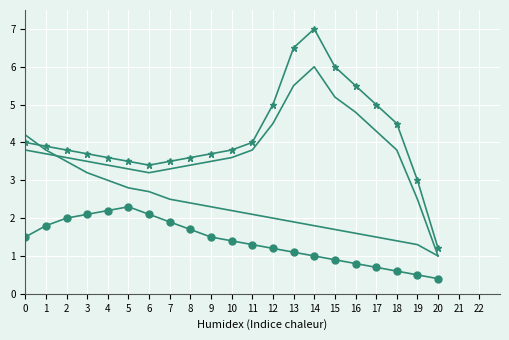

Reading right to left, transcribe all the data shown in this chart.

Series A: 20=1.0	19=1.3	18=1.4	17=1.5	16=1.6	15=1.7	14=1.8	13=1.9	12=2.0	11=2.1	10=2.2	9=2.3	8=2.4	7=2.5	6=2.7	5=2.8	4=3.0	3=3.2	2=3.5	1=3.8	0=4.2
Series B: 20=1.2	19=3.0	18=4.5	17=5.0	16=5.5	15=6.0	14=7.0	13=6.5	12=5.0	11=4.0	10=3.8	9=3.7	8=3.6	7=3.5	6=3.4	5=3.5	4=3.6	3=3.7	2=3.8	1=3.9	0=4.0
Series C: 20=1.0	19=2.5	18=3.8	17=4.3	16=4.8	15=5.2	14=6.0	13=5.5	12=4.5	11=3.8	10=3.6	9=3.5	8=3.4	7=3.3	6=3.2	5=3.3	4=3.4	3=3.5	2=3.6	1=3.7	0=3.8
Series F: 20=0.4	19=0.5	18=0.6	17=0.7	16=0.8	15=0.9	14=1.0	13=1.1	12=1.2	11=1.3	10=1.4	9=1.5	8=1.7	7=1.9	6=2.1	5=2.3	4=2.2	3=2.1	2=2.0	1=1.8	0=1.5